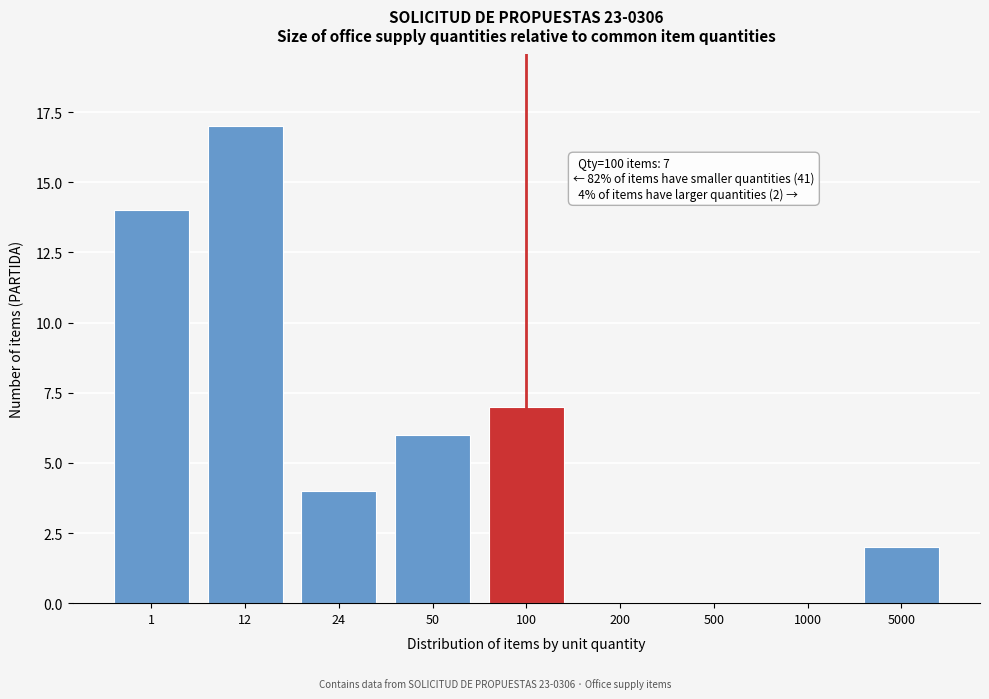

Reading left to right, extract all data points from this chart.

1=14	12=17	24=4	50=6	100=7	200=0	500=0	1000=0	5000=2